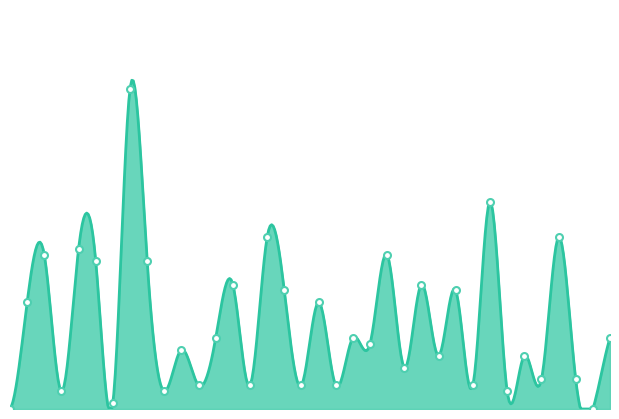

List the labels in order of value, smallest first.

pp1532, pp1566, pp1538, pp1535, pp1541, pp1561, pp1543, pp1546, pp1549, pp1551, pp1559, pp1563, pp1565, pp1555, pp1557, pp1562, pp1542, pp1553, pp1544, pp1552, pp1567, pp1533, pp1550, pp1548, pp1558, pp1545, pp1556, pp1537, pp1540, pp1534, pp1554, pp1536, pp1547, pp1564, pp1560, pp1539